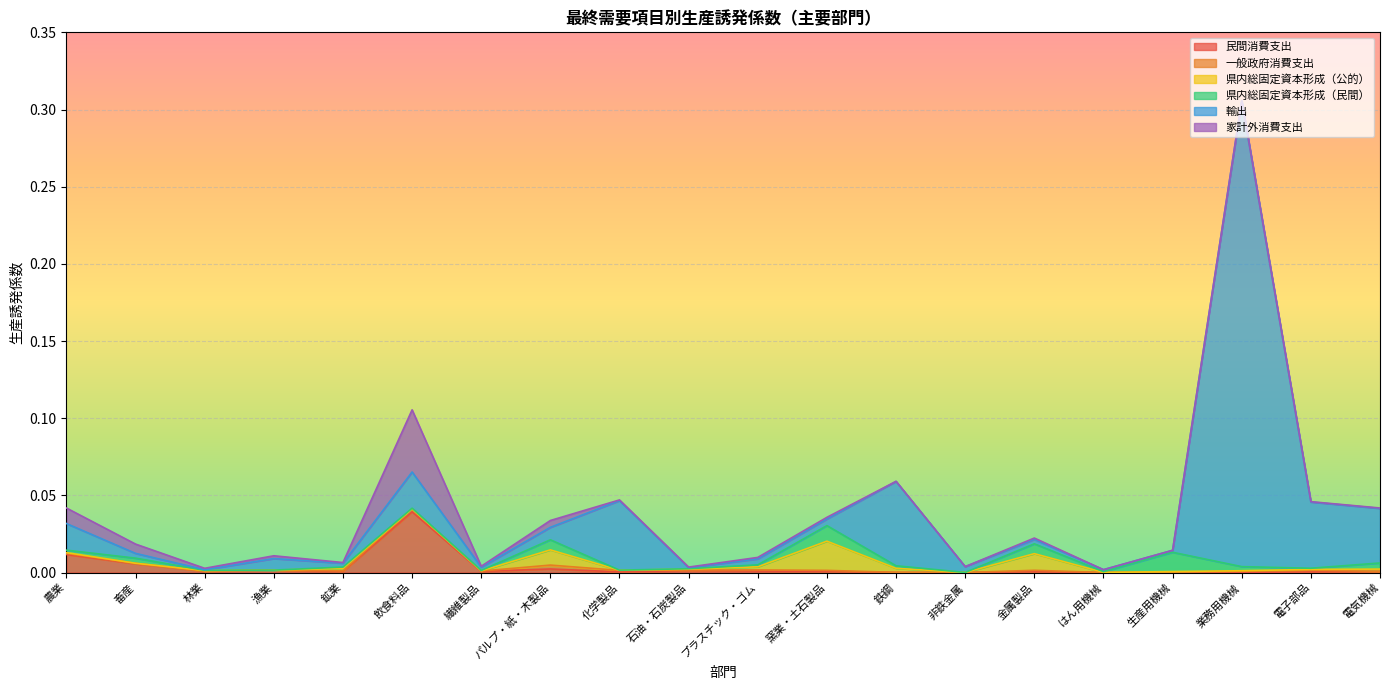

What is the total value across all series at 業務用機械?

0.3